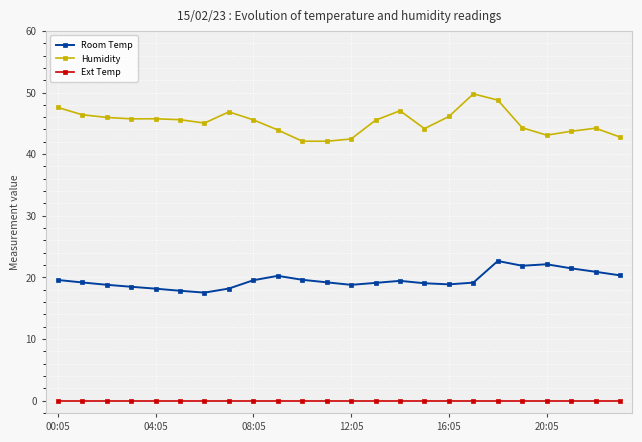

What is the minimum value for Room Temp?

17.5